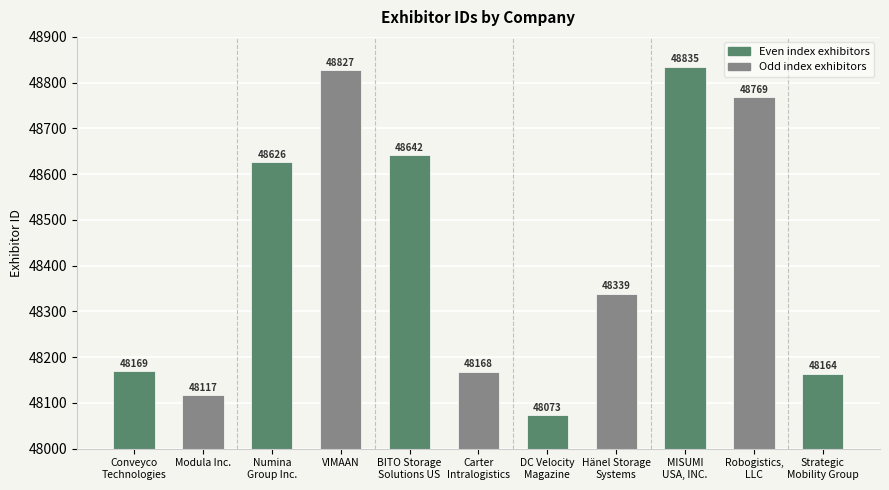

The value at Modula Inc. is 48117. True or false?

True